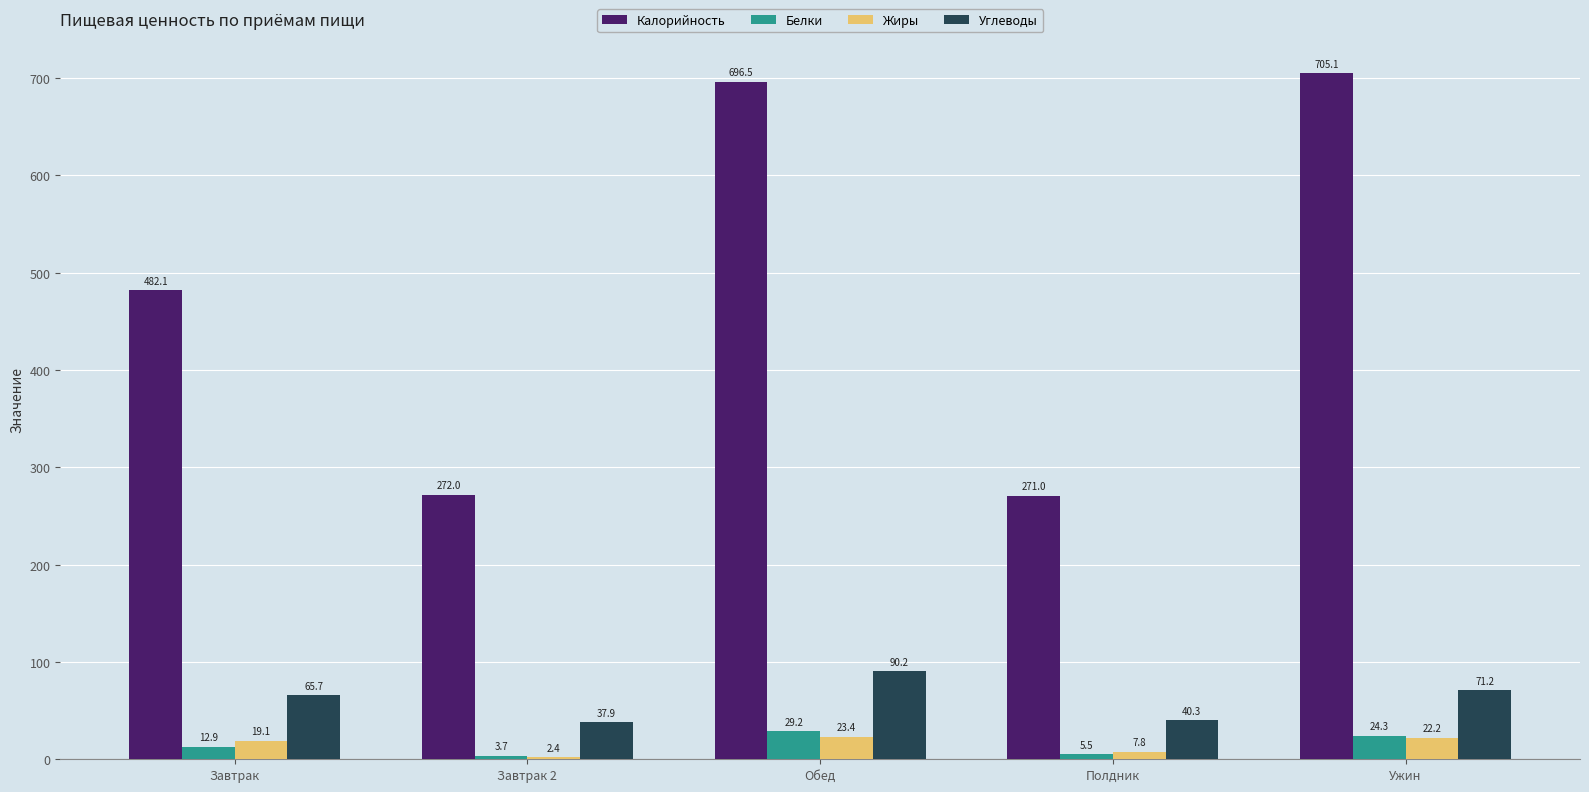

What is the label of the 3rd bar from the right?

Обед